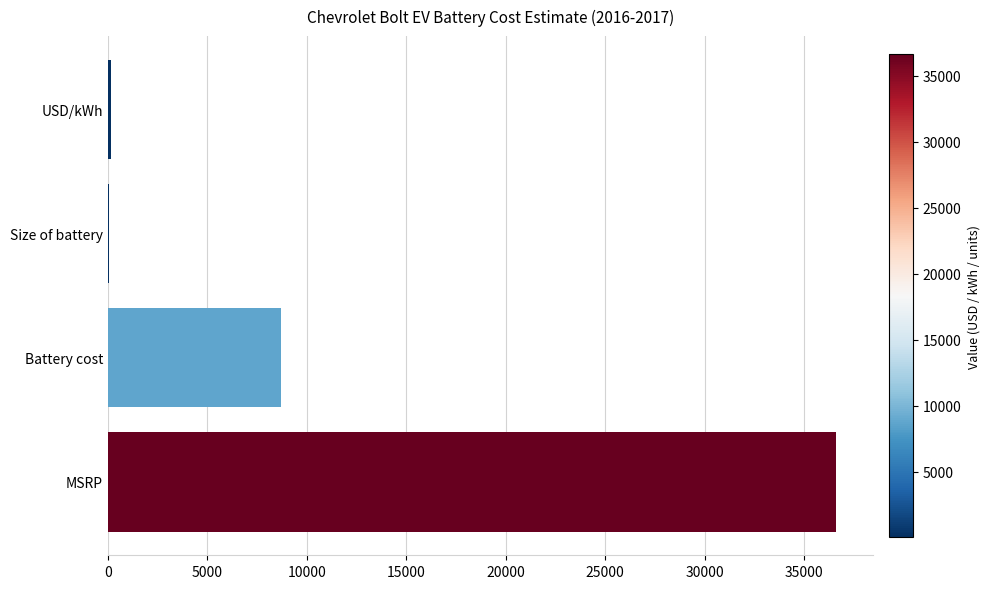

At which label is the value closest to 18340?

Battery cost